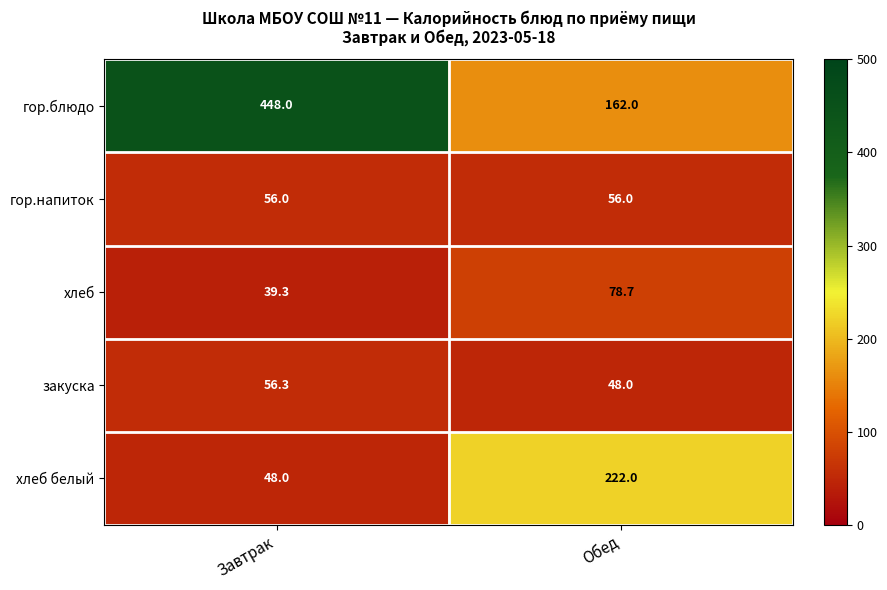

What is the difference between the закуска values at Завтрак and Обед?

8.3